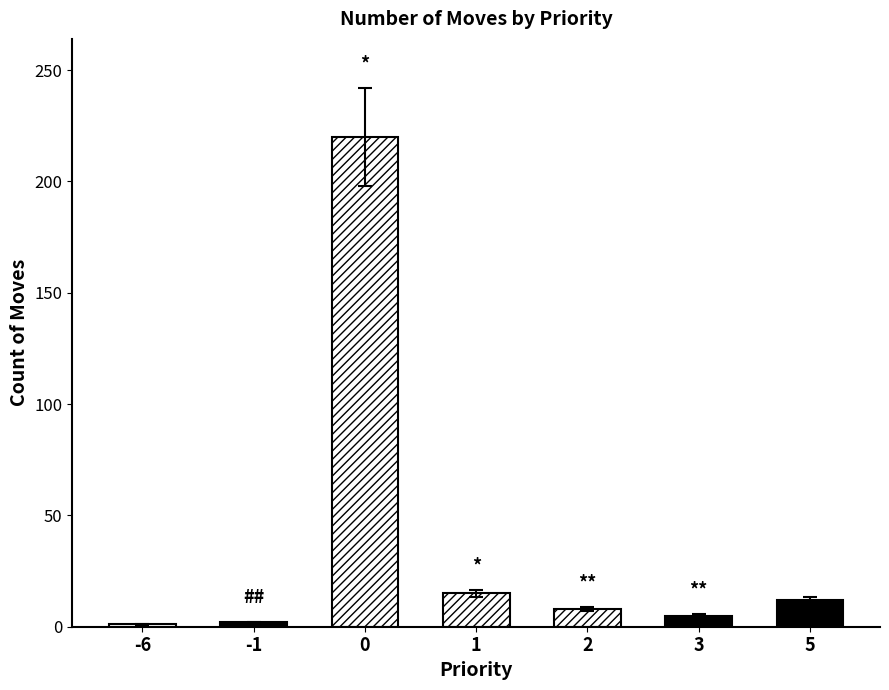

How many bars are there in total?

7